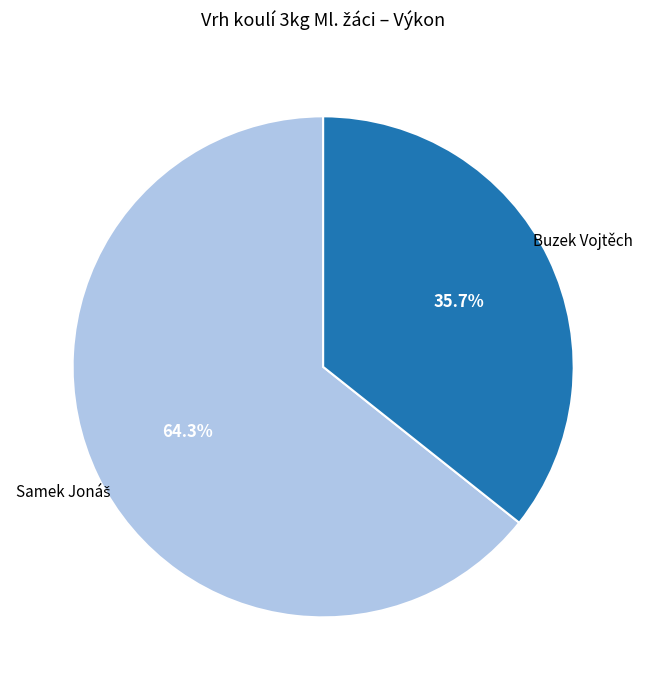

Which category has the smallest portion of the pie?

Buzek Vojtěch